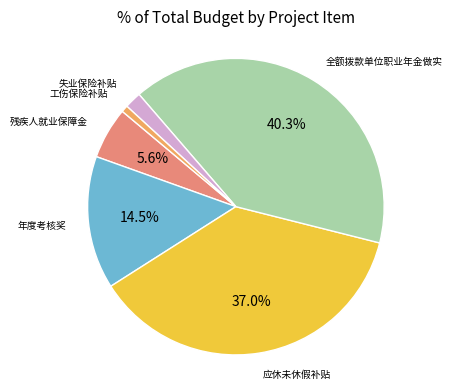

How many segments does this pie chart have?

6